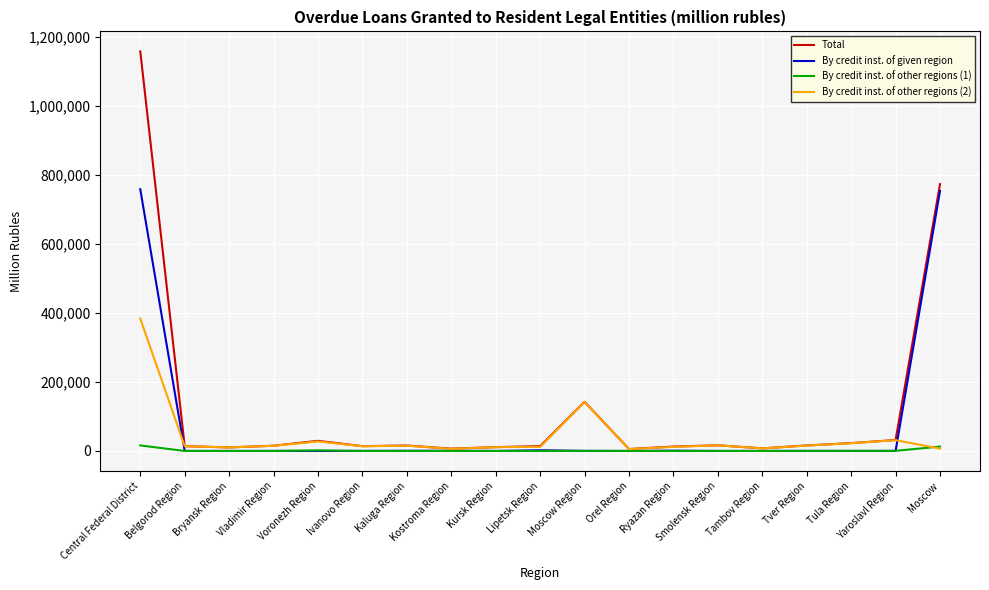

What is the average value of the By credit inst. of other regions (2) series?

40368